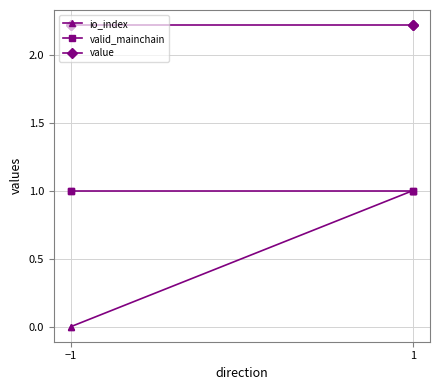

What is the label of the 1st point from the left?

−1